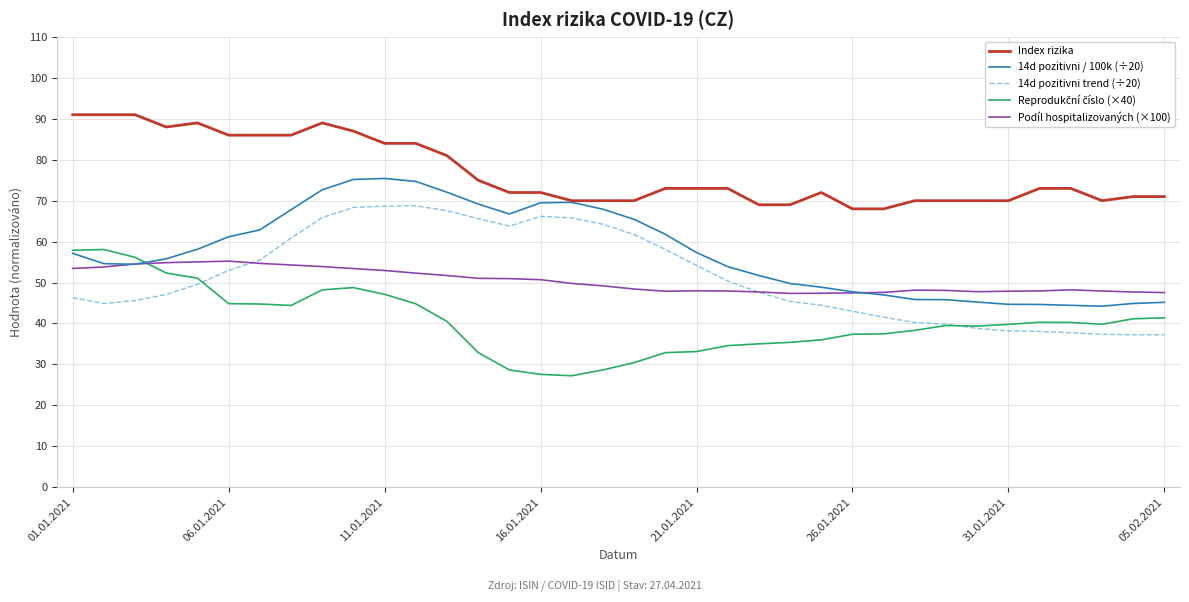

True or false: Index rizika and Podíl hospitalizovaných (×100) intersect in this chart.

False